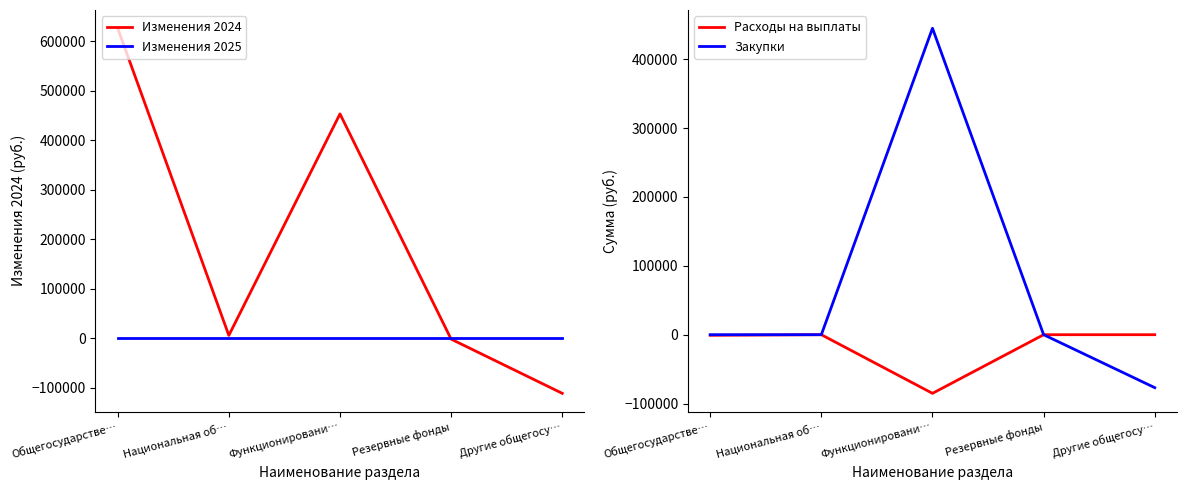

What is the value of the Расходы на выплаты point at the 1st from the left?

-857